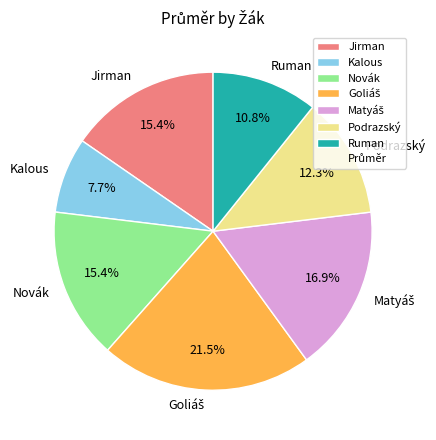

Is it true that Novák is 8% of the pie?

False